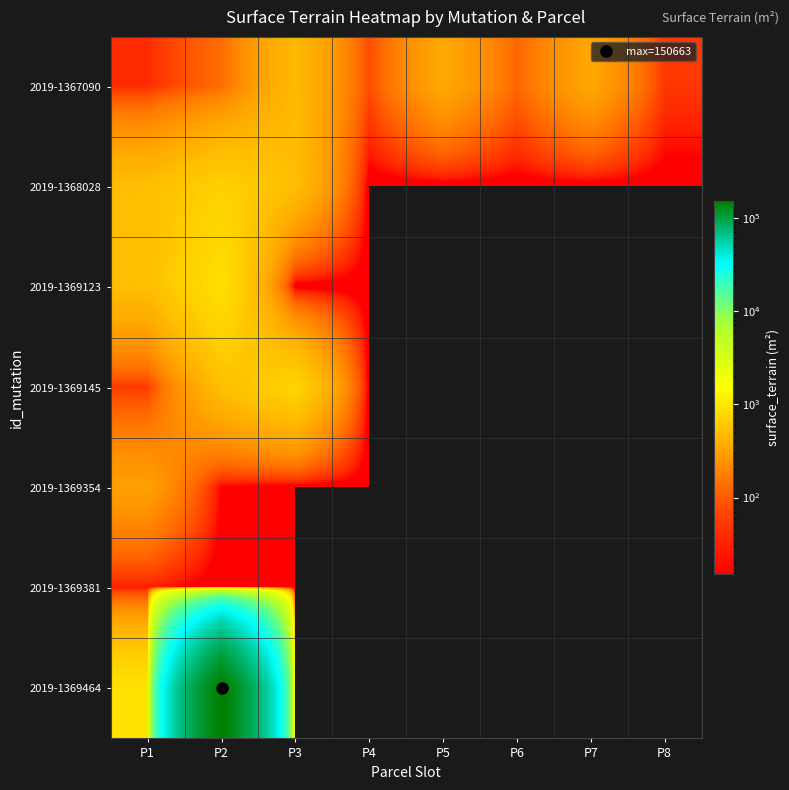

Reading left to right, list all the values displayed in this chart.

2019-1367090: P1=39	P2=133	P3=468	P4=79	P5=353	P6=121	P7=343	P8=52
2019-1368028: P1=500	P2=682	P3=500	P4=0	P5=0	P6=0	P7=0	P8=0
2019-1369123: P1=500	P2=887	P3=0	P4=0	P5=0	P6=0	P7=0	P8=0
2019-1369145: P1=56	P2=508	P3=727	P4=0	P5=0	P6=0	P7=0	P8=0
2019-1369354: P1=310	P2=12	P3=0	P4=0	P5=0	P6=0	P7=0	P8=0
2019-1369381: P1=29	P2=0	P3=0	P4=0	P5=0	P6=0	P7=0	P8=0
2019-1369464: P1=935	P2=150663	P3=0	P4=0	P5=0	P6=0	P7=0	P8=0